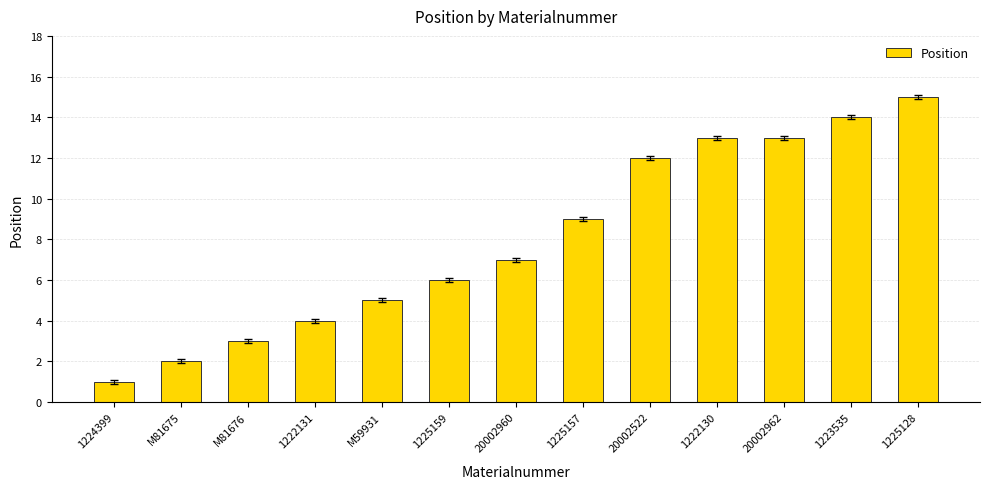

Are the bars horizontal?

No